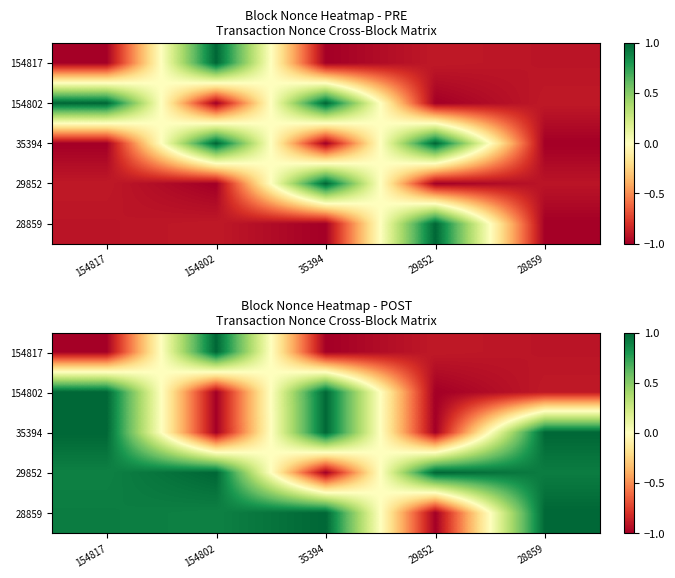

Is it true that 154802 equals -0.4 at 29852?

False